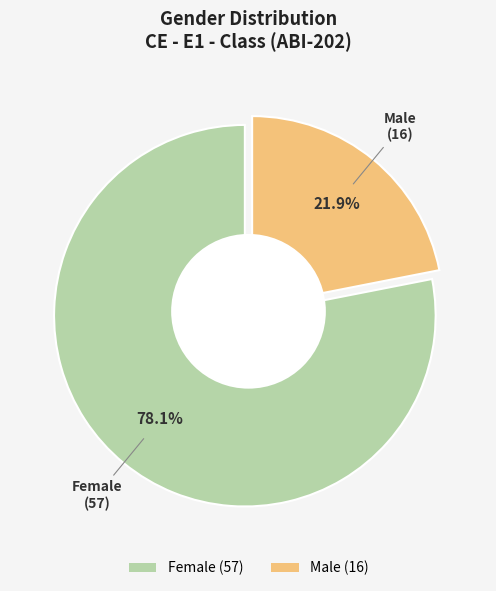

Which has a higher value, Female or Male?

Female